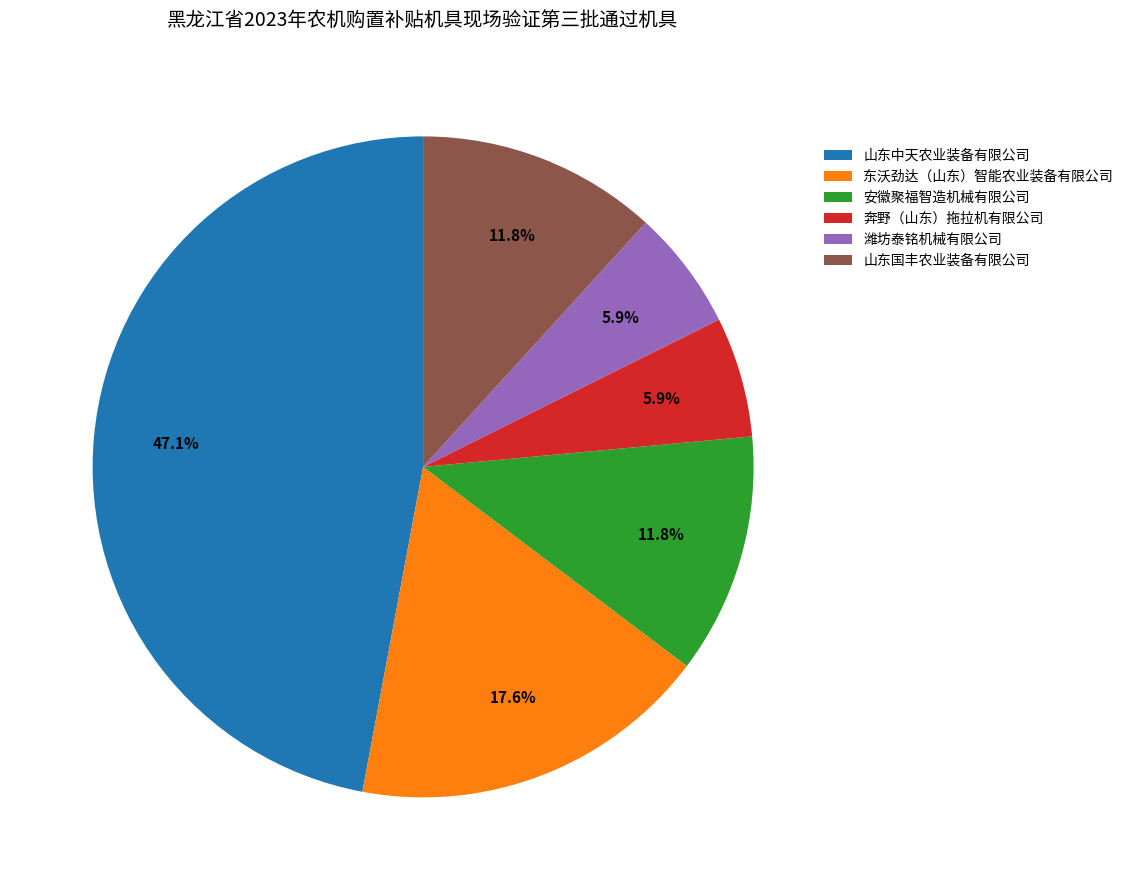

Approximately how many times larger is the value at 山东中天农业装备有限公司 compared to 潍坊泰铭机械有限公司?

8.0